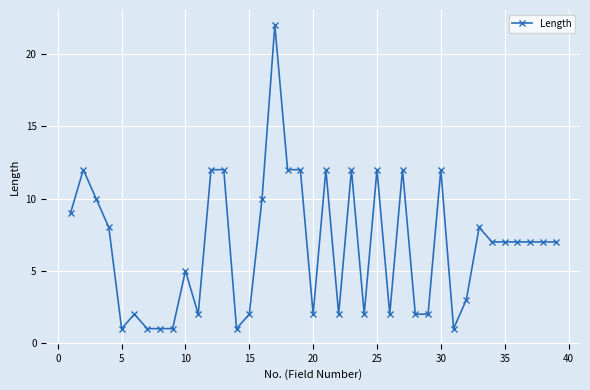

True or false: the data has more than 0 interior local peaks.

True